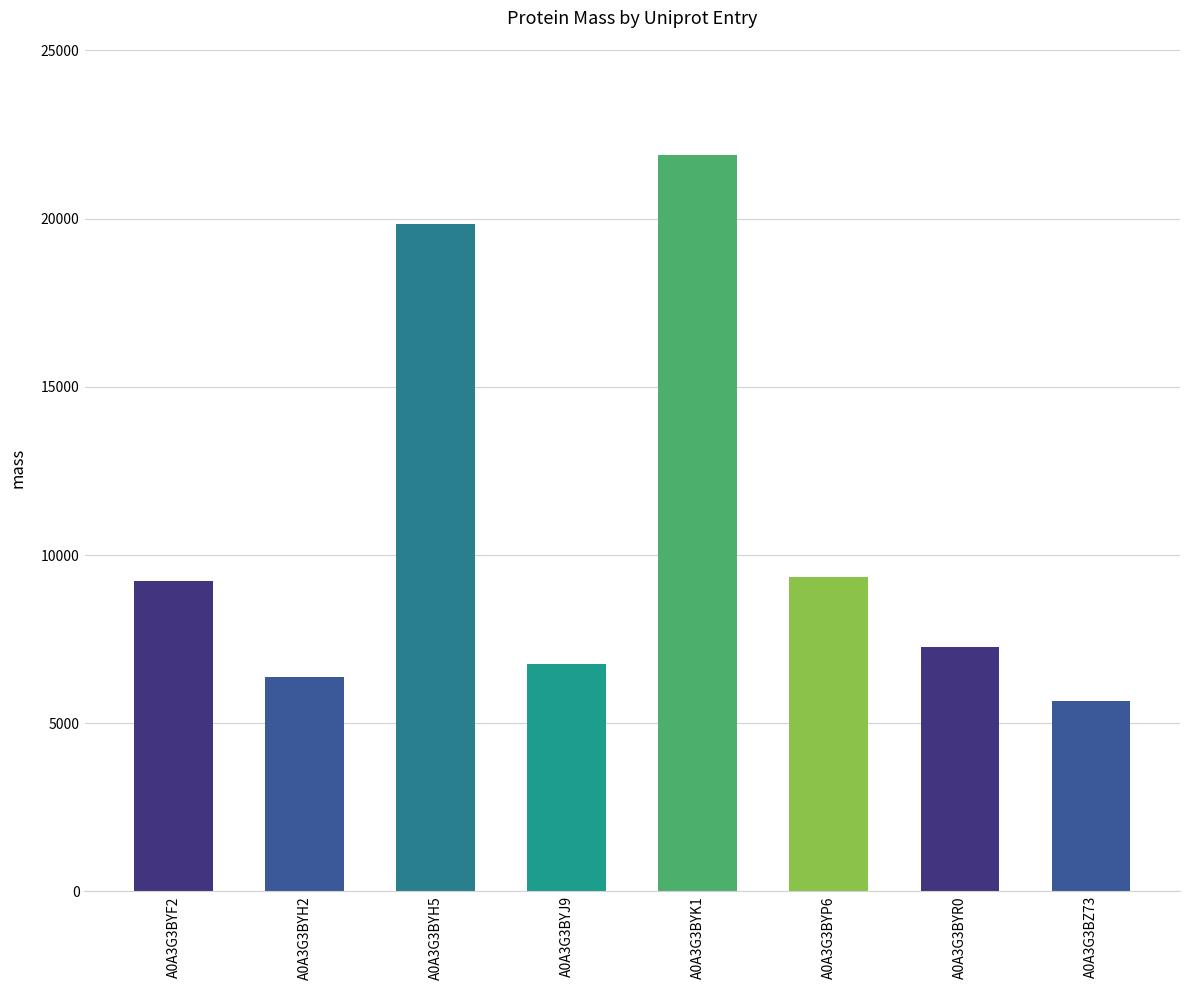

What is the greatest value displayed?

21884.1